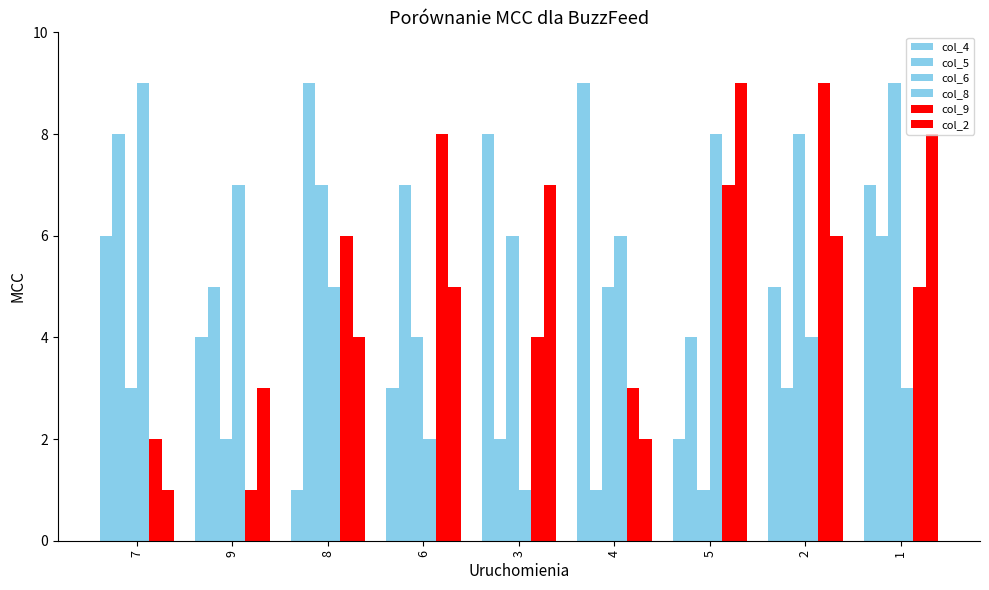

Rank the series at 2 from lowest to highest value.

col_5, col_8, col_4, col_2, col_6, col_9